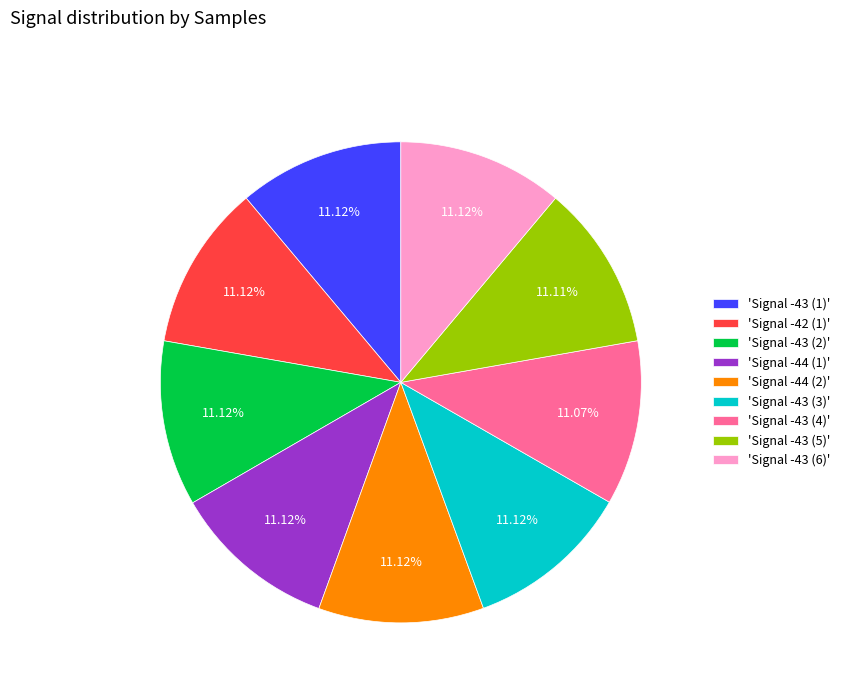

Is the sum of 'Signal -43 (2)' and 'Signal -43 (1)' greater than half?

No